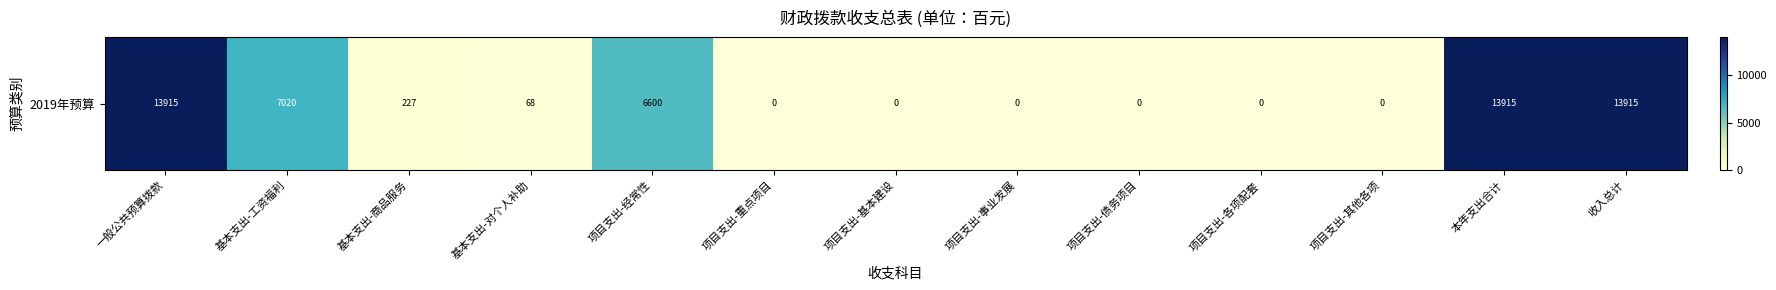

What is the sum of the values at 基本支出-商品服务 and 基本支出-工资福利?

7246.9